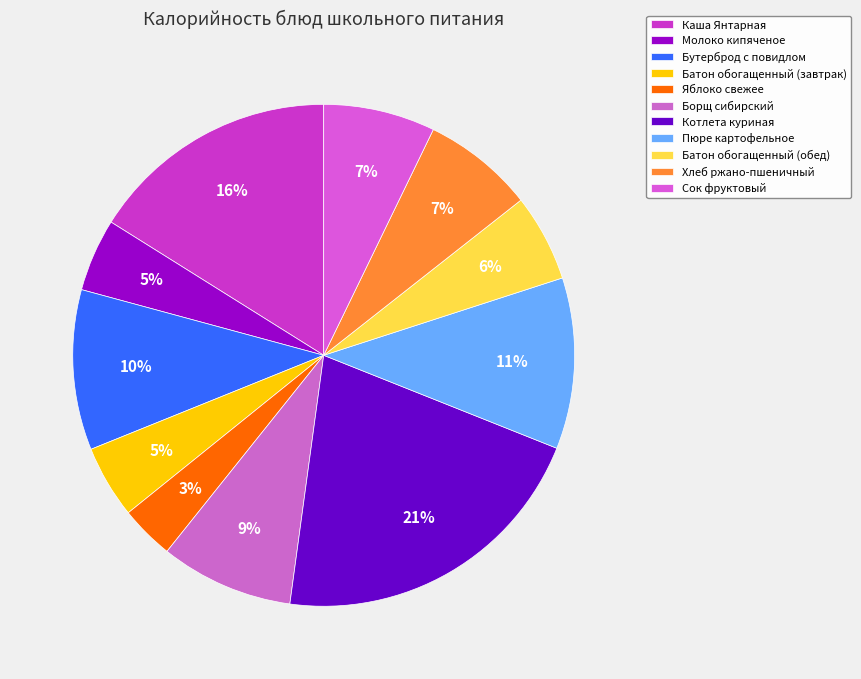

Which has a higher value, Батон обогащенный (завтрак) or Бутерброд с повидлом?

Бутерброд с повидлом